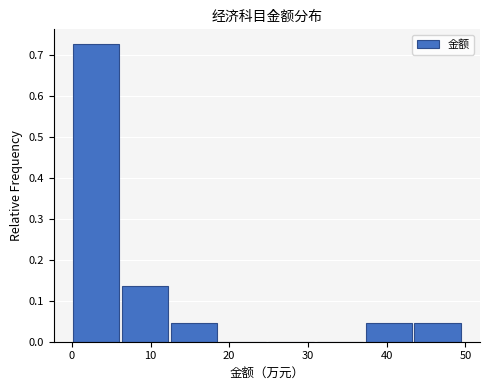

What is the height of the bar covering 37 to 44 on the x-axis? Neither the bar edges nor the heights are printed on the chart, so give them approximately, as read against the axes.

0.05